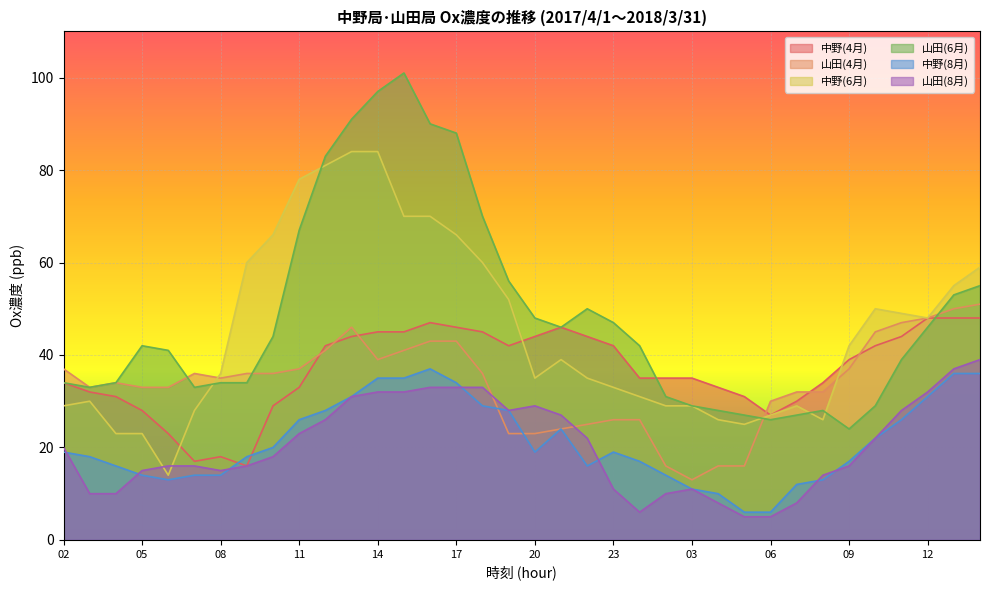

At which category is the sum across all series the highest?

14